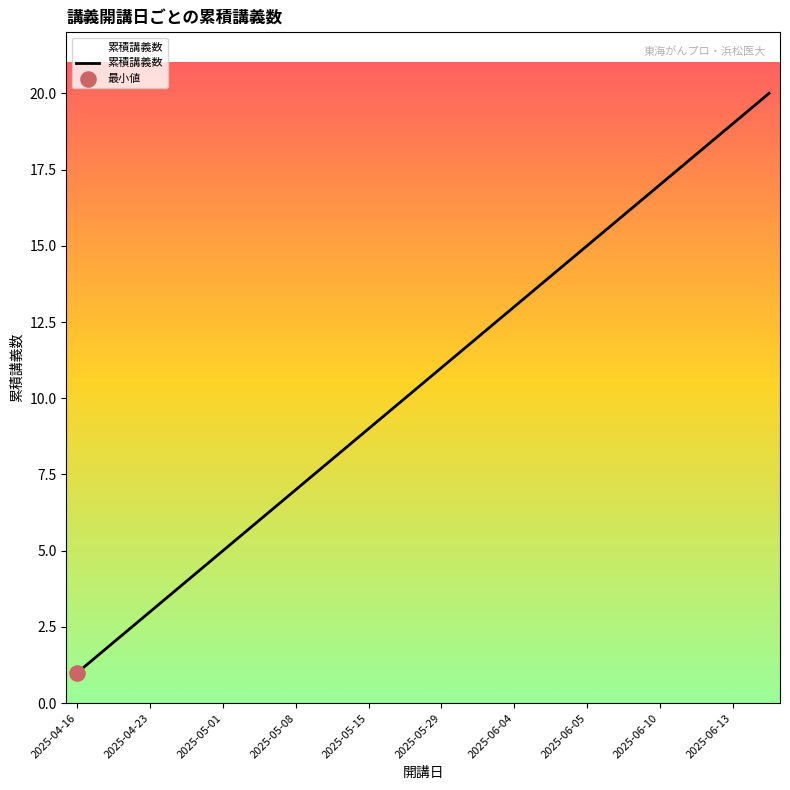

What is the greatest value displayed?

20